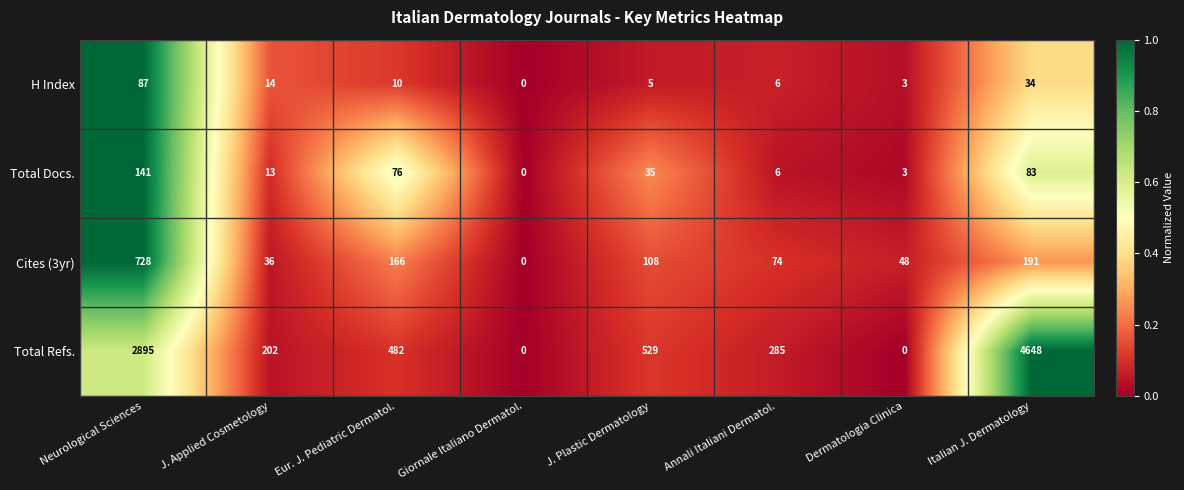

The Total Docs. series shows 6 at Annali Italiani Dermatol.. True or false?

True